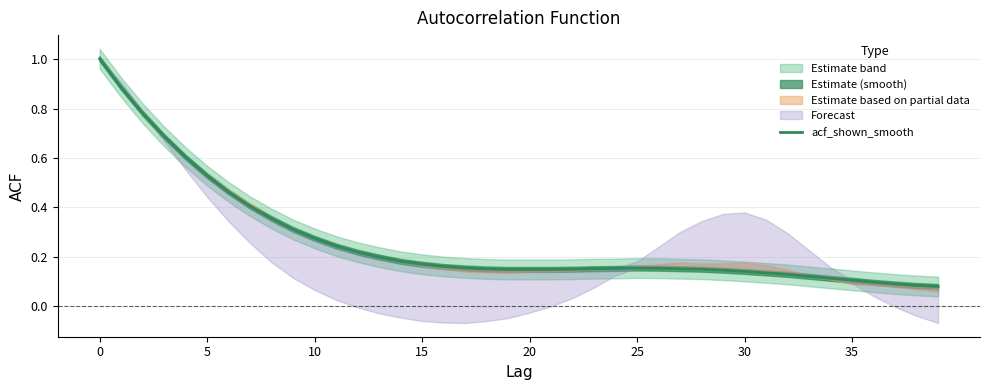

What is the change in value from 11 to 37?

-0.2